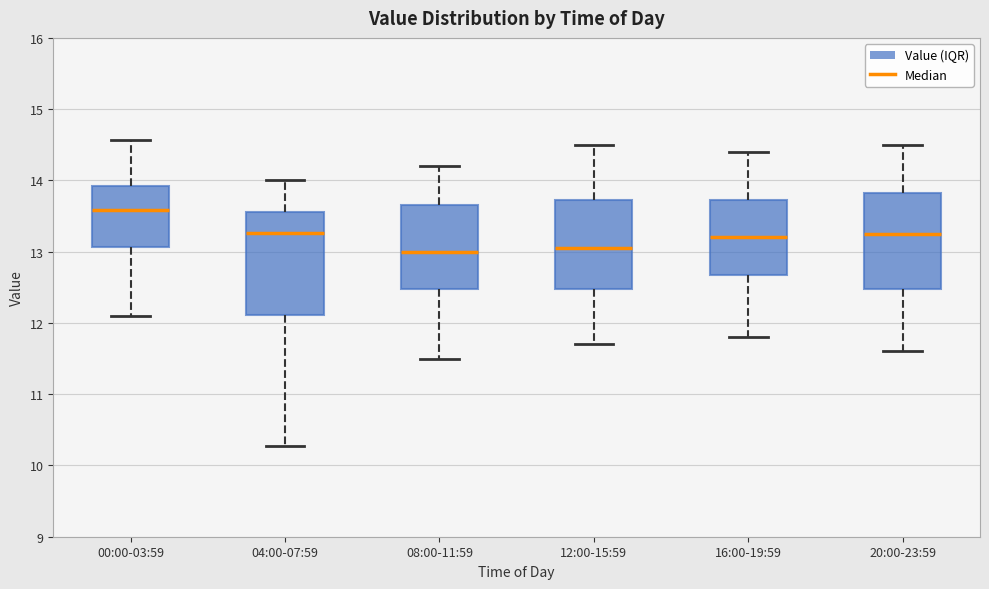

Reading left to right, transcribe this box plot: for each box, give where its median line is, the range the box spans, and where its two whiskers end, as read against the y-axis. The values are not printed on the chart, so give them approximately, as read against the axis.

00:00-03:59: median 13.6, box 13.1 to 13.9, whiskers 12.1 to 14.6
04:00-07:59: median 13.3, box 12.1 to 13.6, whiskers 10.3 to 14.0
08:00-11:59: median 13.0, box 12.5 to 13.7, whiskers 11.5 to 14.2
12:00-15:59: median 13.1, box 12.5 to 13.7, whiskers 11.7 to 14.5
16:00-19:59: median 13.2, box 12.7 to 13.7, whiskers 11.8 to 14.4
20:00-23:59: median 13.3, box 12.5 to 13.8, whiskers 11.6 to 14.5